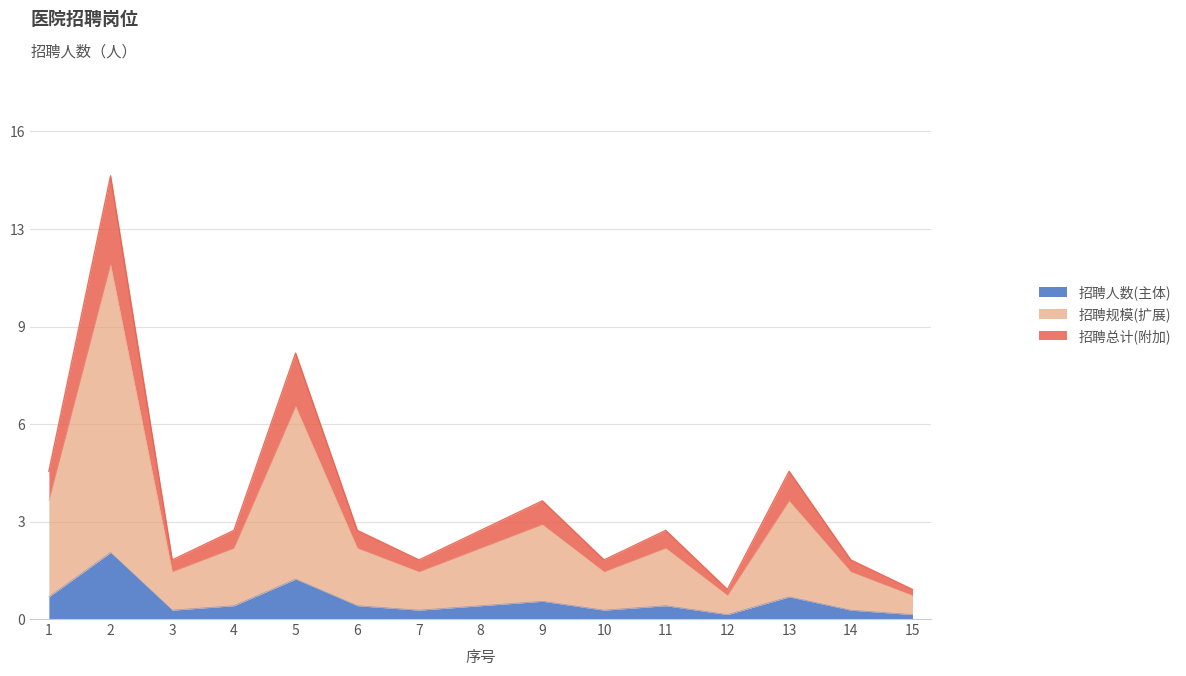

Reading right to left, extract all data points from this chart.

15=0.1	14=0.3	13=0.8	12=0.1	11=0.4	10=0.3	9=0.6	8=0.4	7=0.3	6=0.4	5=1.3	4=0.4	3=0.3	2=2.2	1=0.8